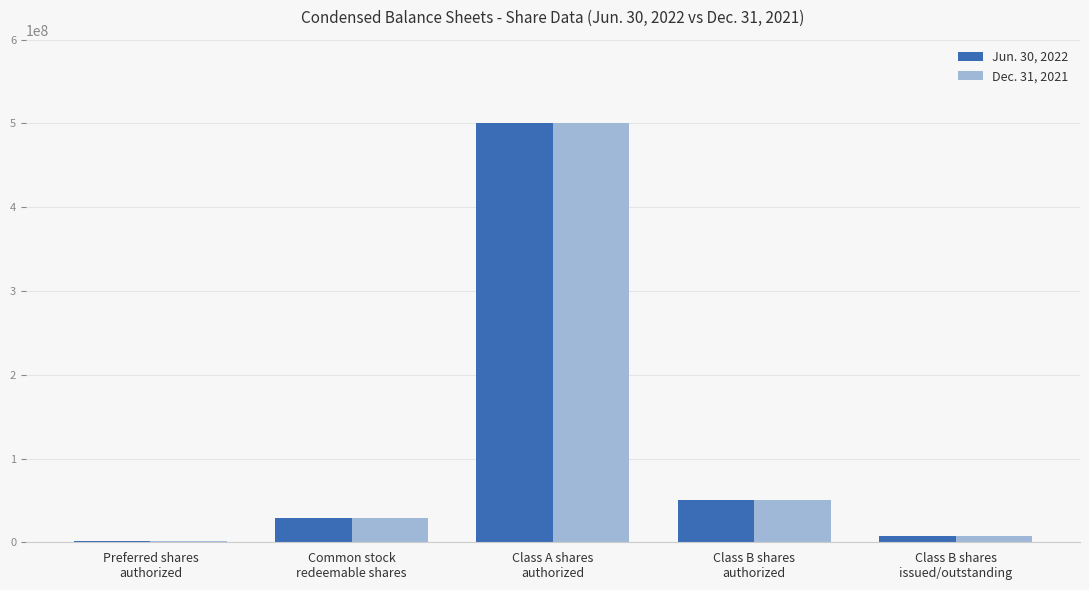

At which label does Dec. 31, 2021 reach its peak?

Class A shares
authorized